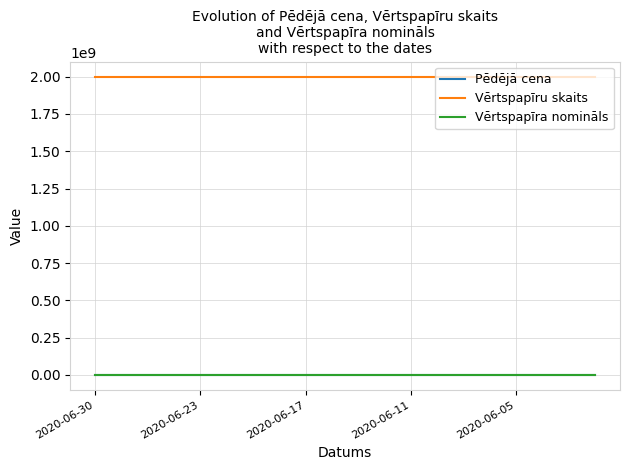

True or false: Vērtspapīru skaits and Pēdējā cena intersect in this chart.

False